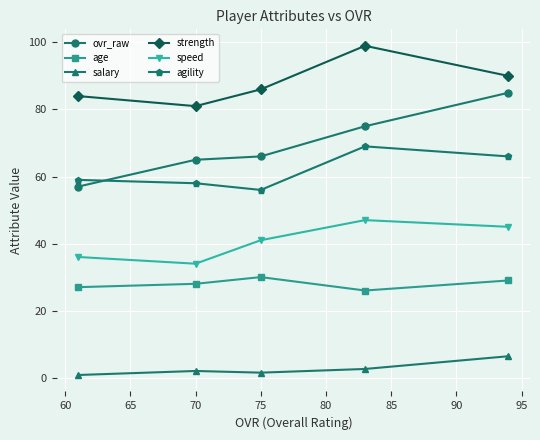

What is the smallest value displayed?

0.8